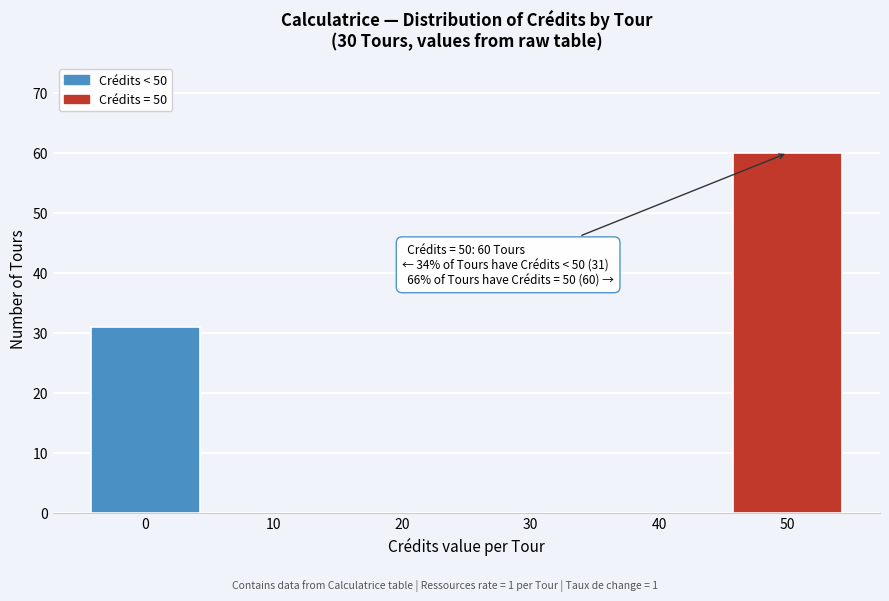

Which range on the x-axis has the tallest bar?

45 to 55